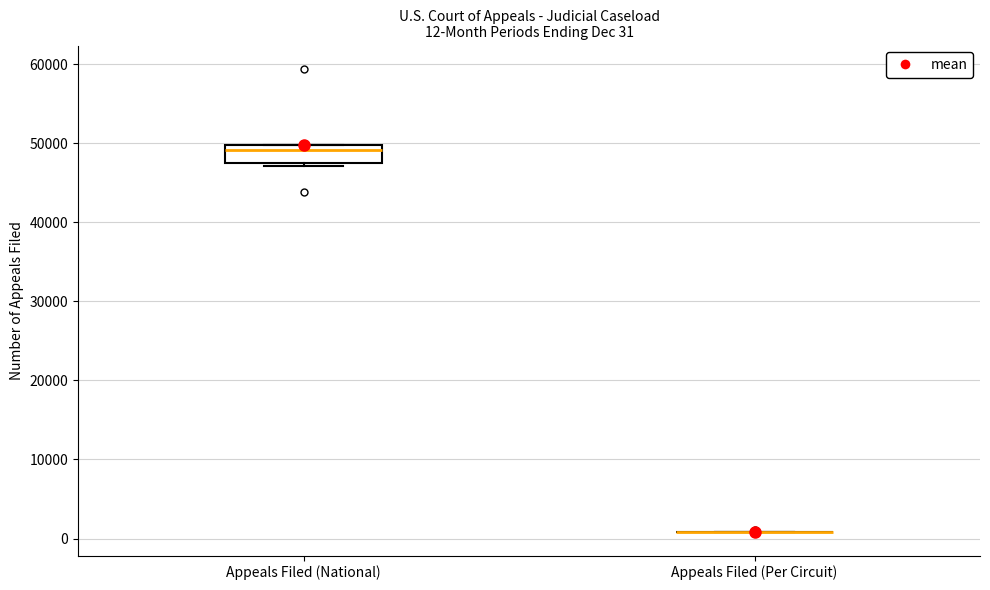

Comparing the boxes themselves (not the whiskers), which one is the tallest?

Appeals Filed (National)